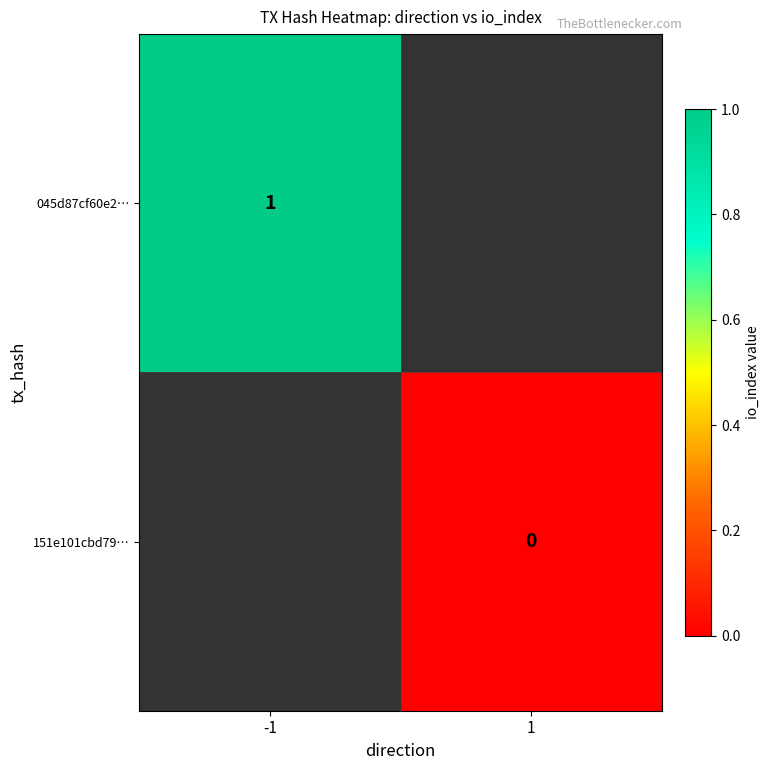

Count the number of categories in the chart.

2